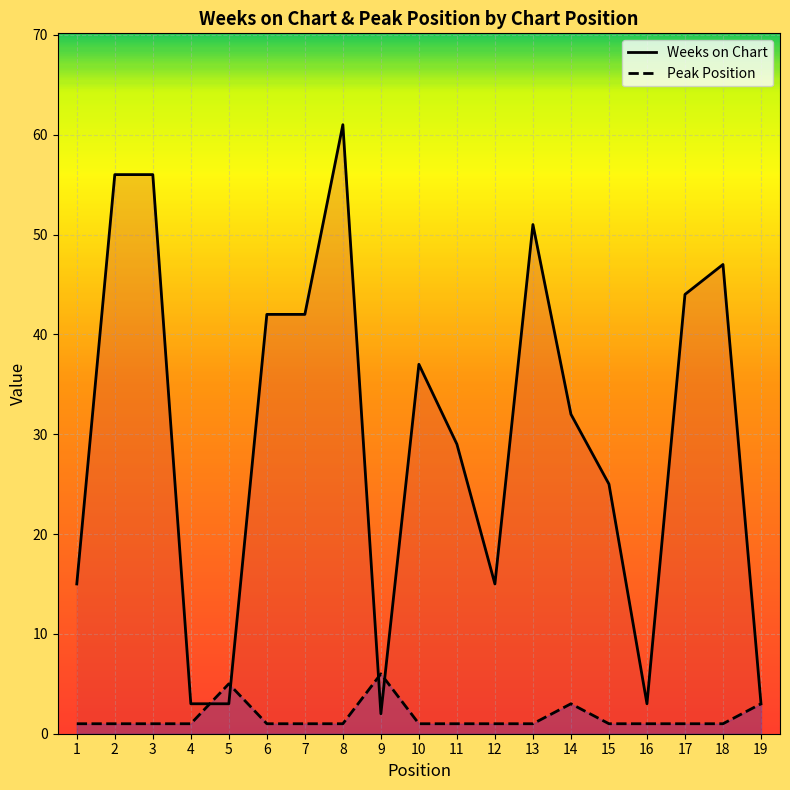

How many distinct data groups are displayed?

2